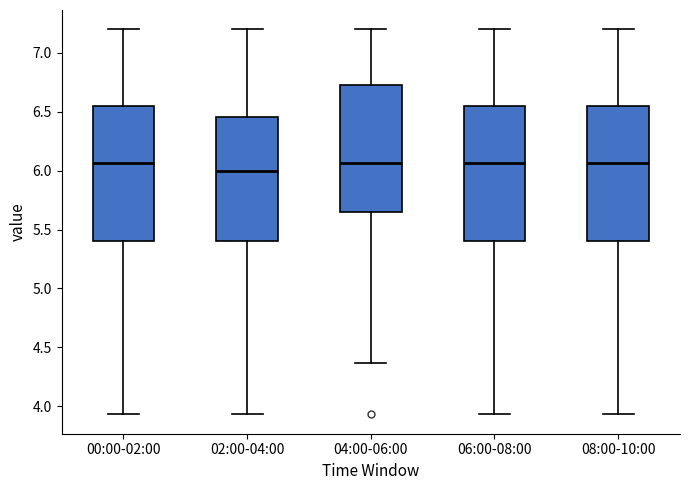

Where does the lower whisker of the box for 00:00-02:00 end on the y-axis? The values are not printed on the chart, so give them approximately, as read against the axis.

3.95